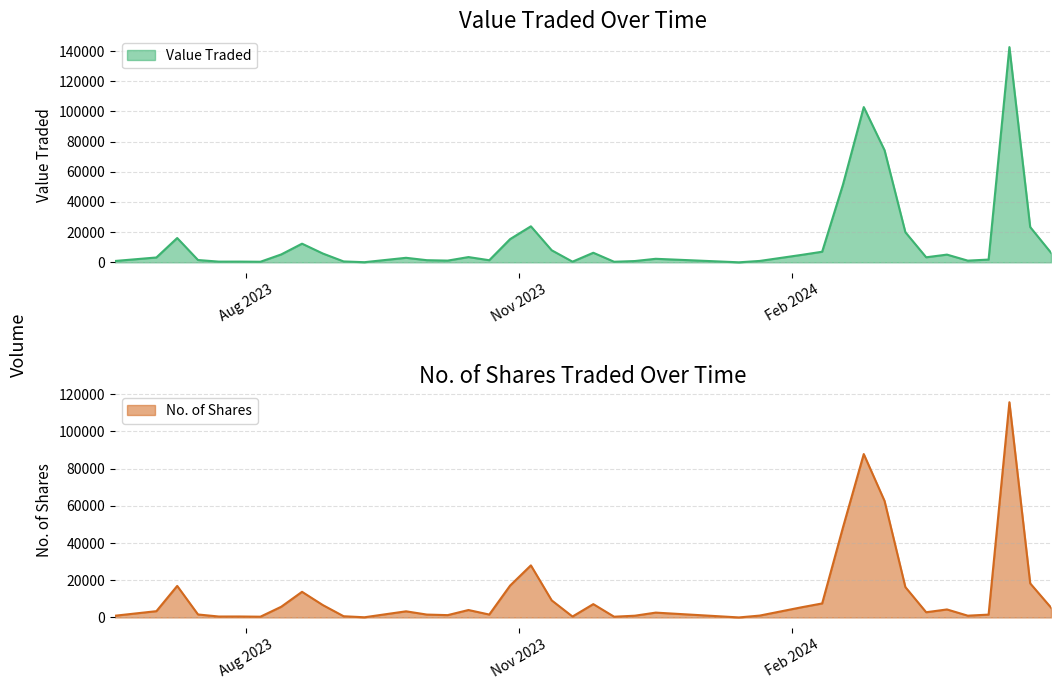

What is the lowest value of the No. of Shares series?

15